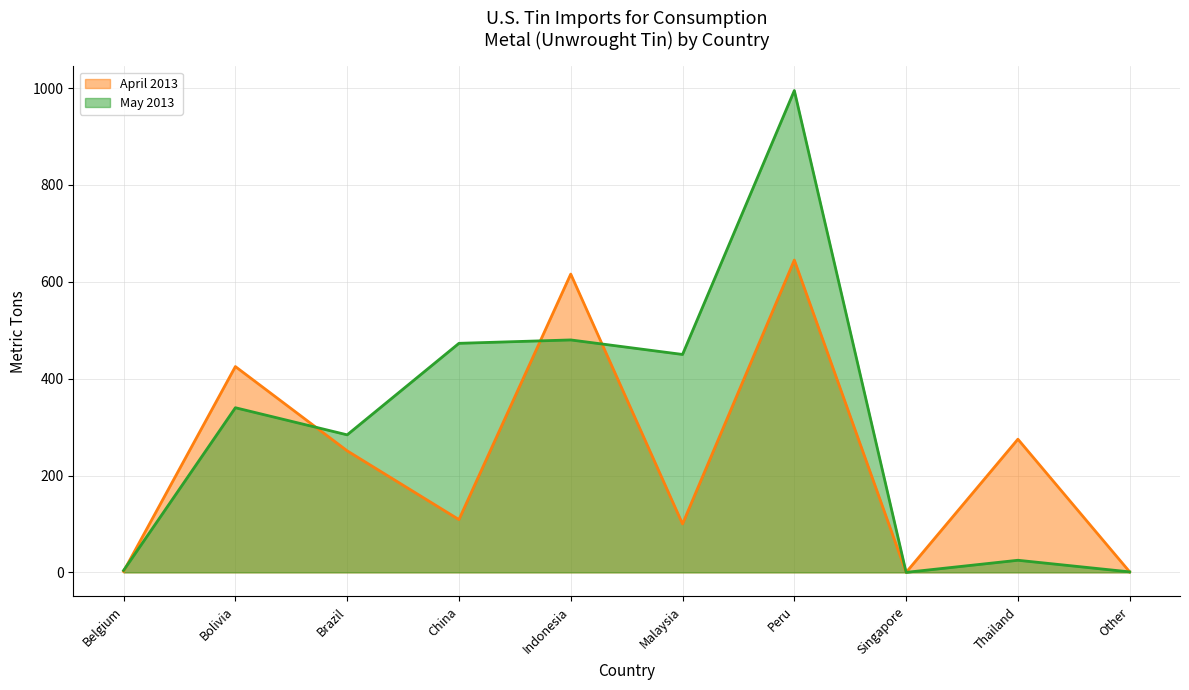

Reading left to right, transcribe all the data shown in this chart.

April 2013: Belgium=2	Bolivia=425	Brazil=251	China=109	Indonesia=616	Malaysia=100	Peru=645	Singapore=0	Thailand=275	Other=1
May 2013: Belgium=4	Bolivia=340	Brazil=284	China=473	Indonesia=480	Malaysia=450	Peru=995	Singapore=0	Thailand=25	Other=1